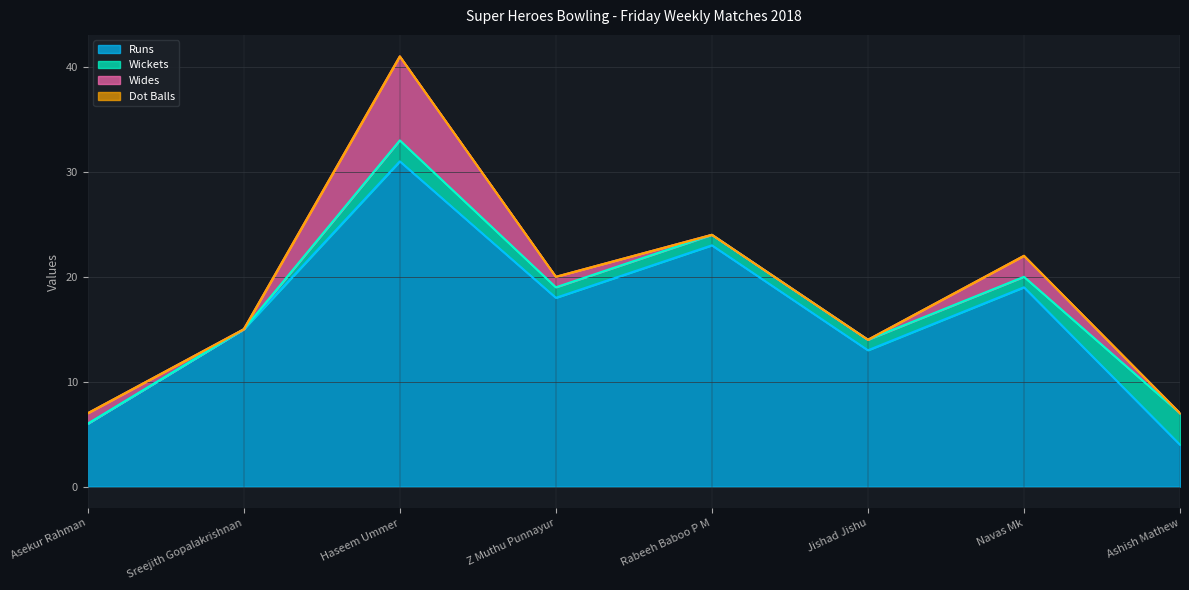

Reading right to left, extract all data points from this chart.

Runs: 4	19	13	23	18	31	15	6
Wickets: 3	1	1	1	1	2	0	0
Wides: 0	2	0	0	1	8	0	1
Dot Balls: 0	0	0	0	0	0	0	0